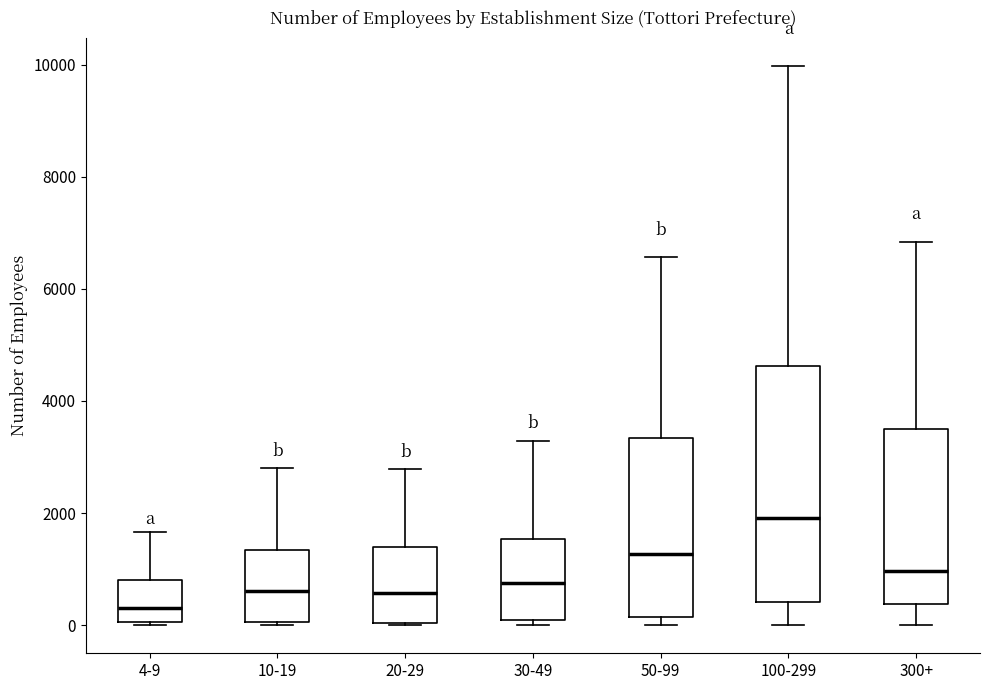

Where does the upper whisker of the box for 4-9 end on the y-axis? The values are not printed on the chart, so give them approximately, as read against the axis.

1600